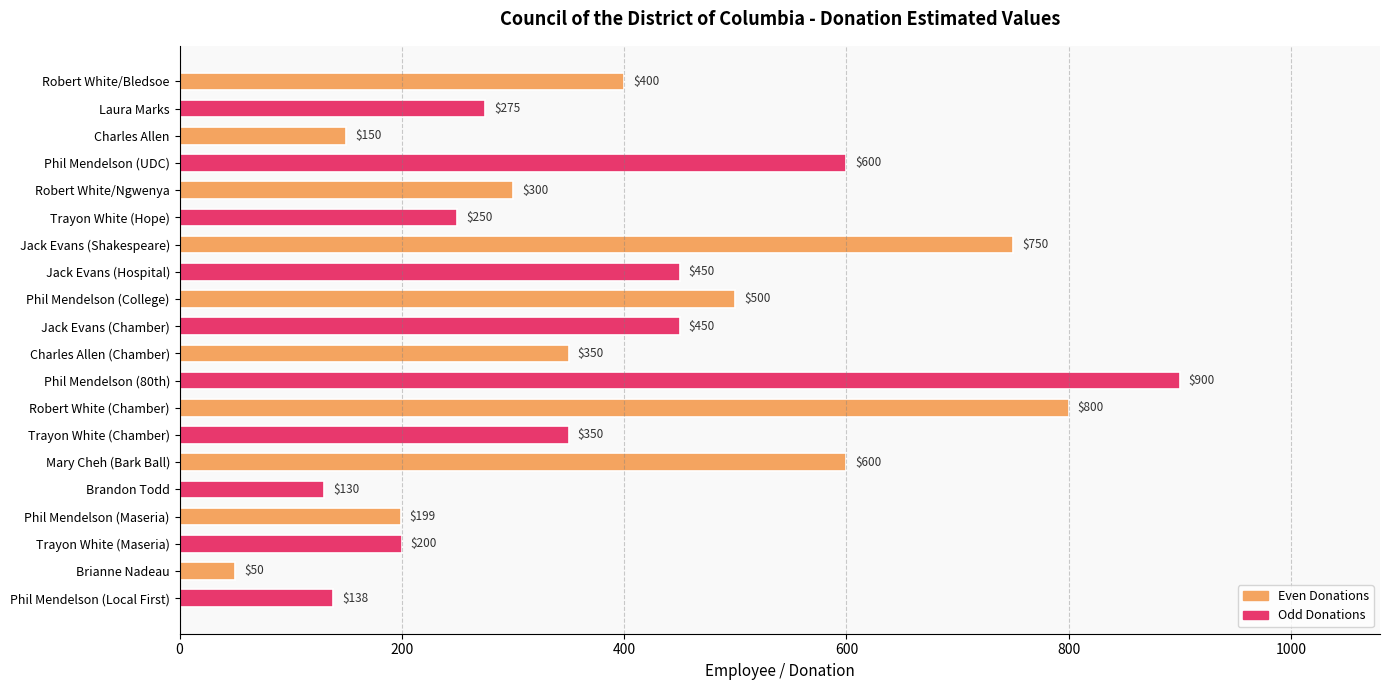

The value at Trayon White (Hope) is 250. True or false?

True